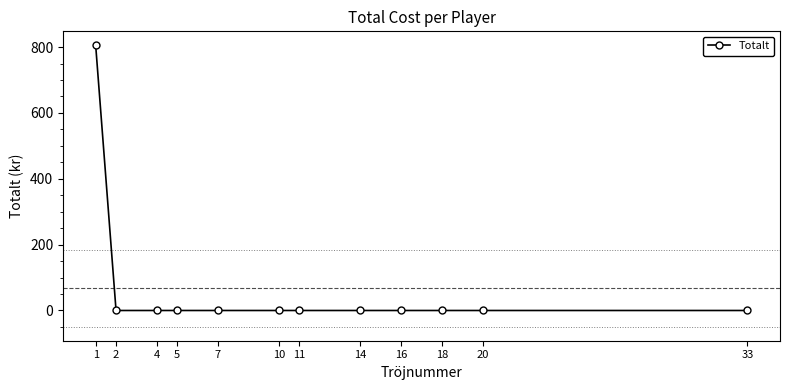

True or false: the data shows 0 at 33.

True